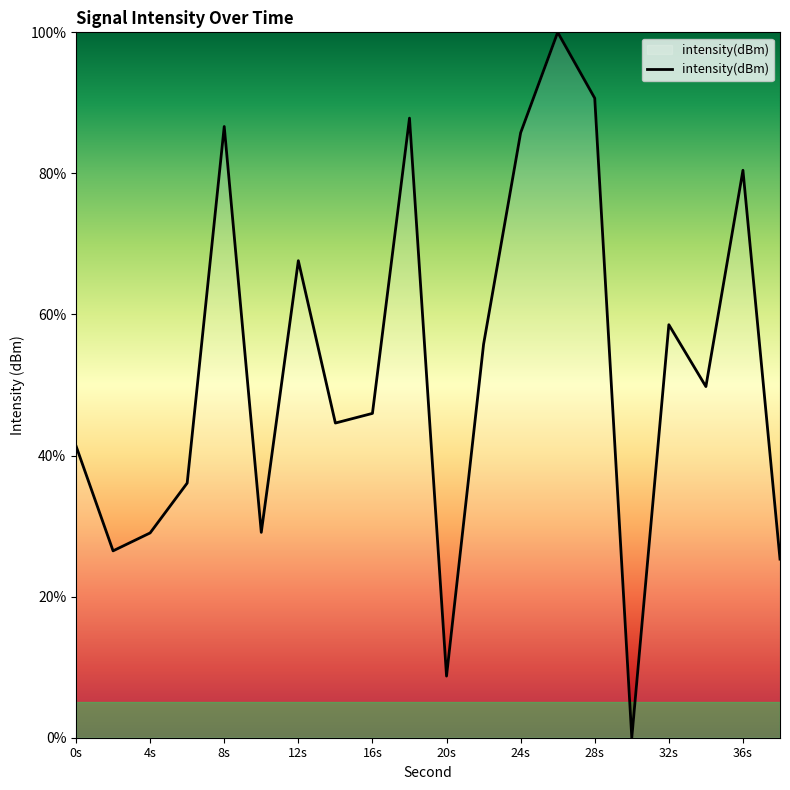

What is the difference between the maximum and minimum values?

100.0